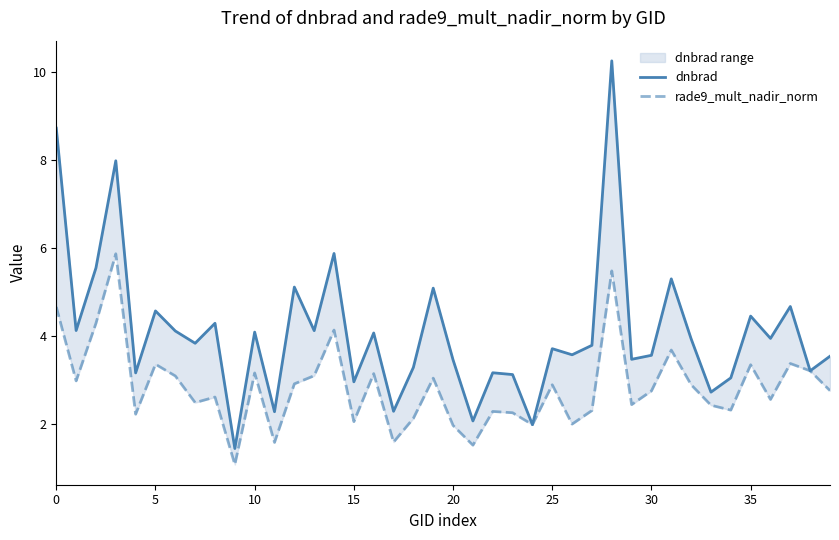

Which series has the widest spread of values?

dnbrad